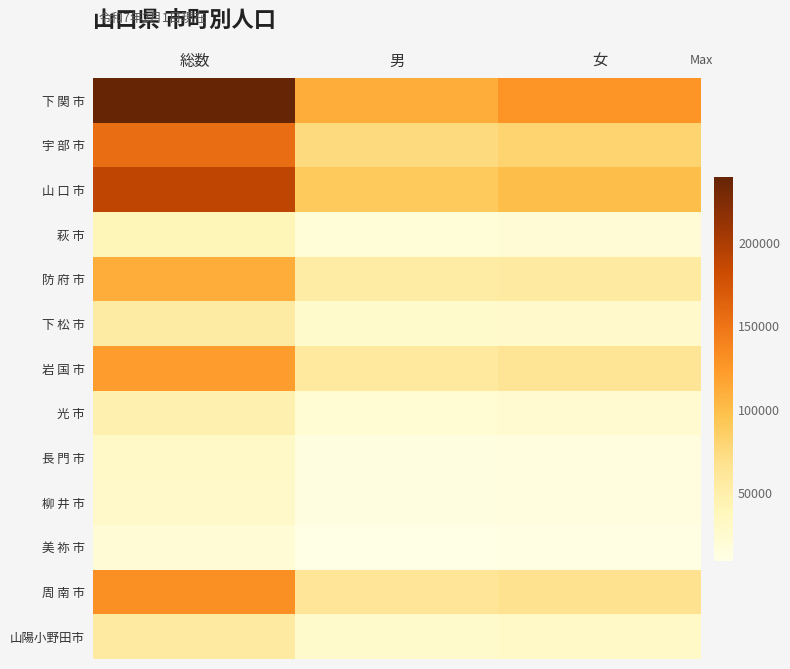

What is the total value across all series at 総数?

1226332